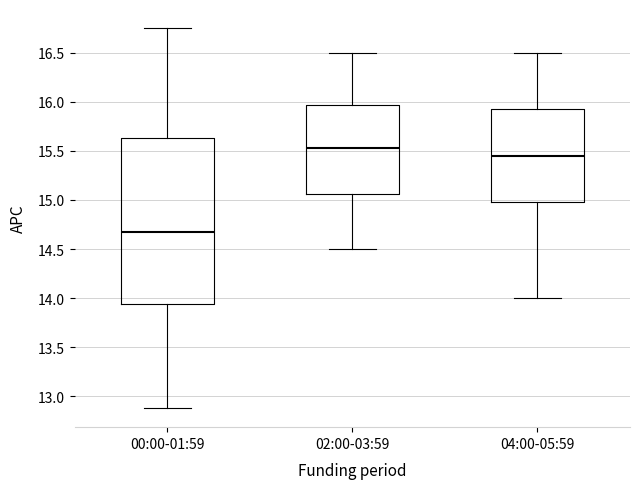

Which box's median line is the highest?

02:00-03:59